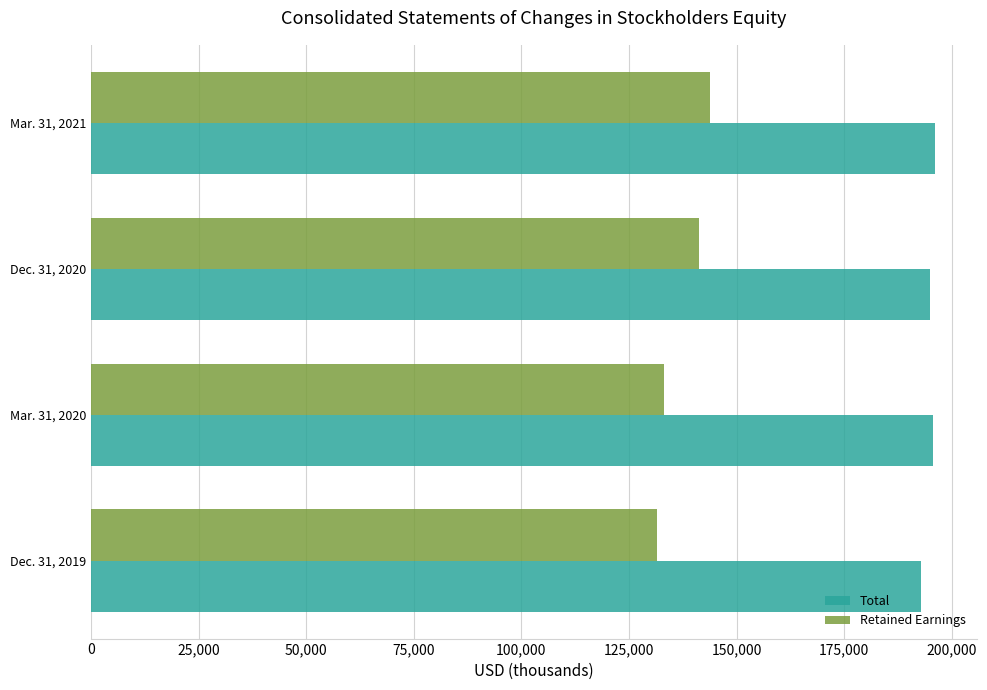

What is the difference between the highest and lowest values at Mar. 31, 2021?

52310